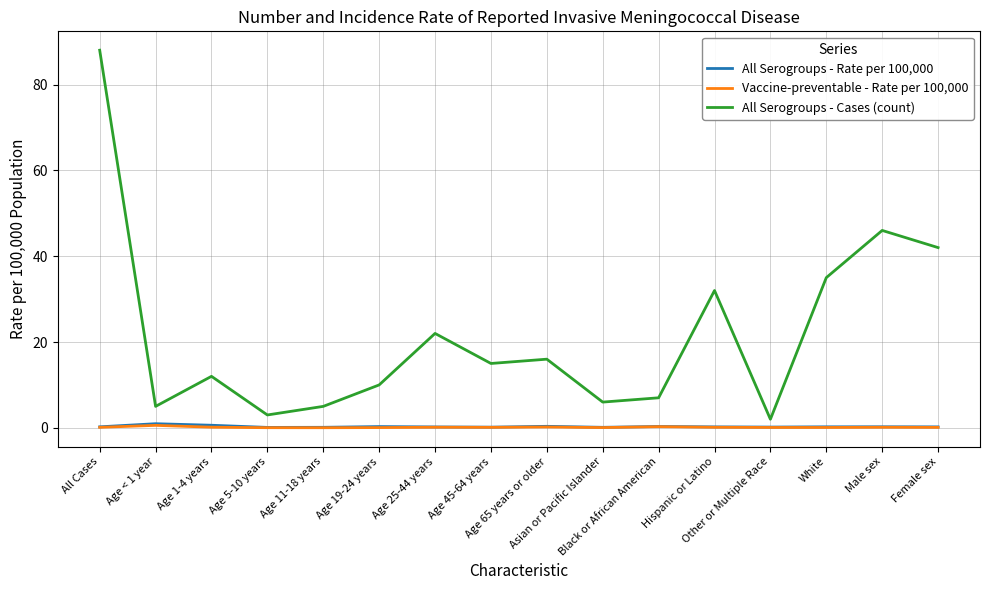

At which category is the sum across all series the highest?

All Cases